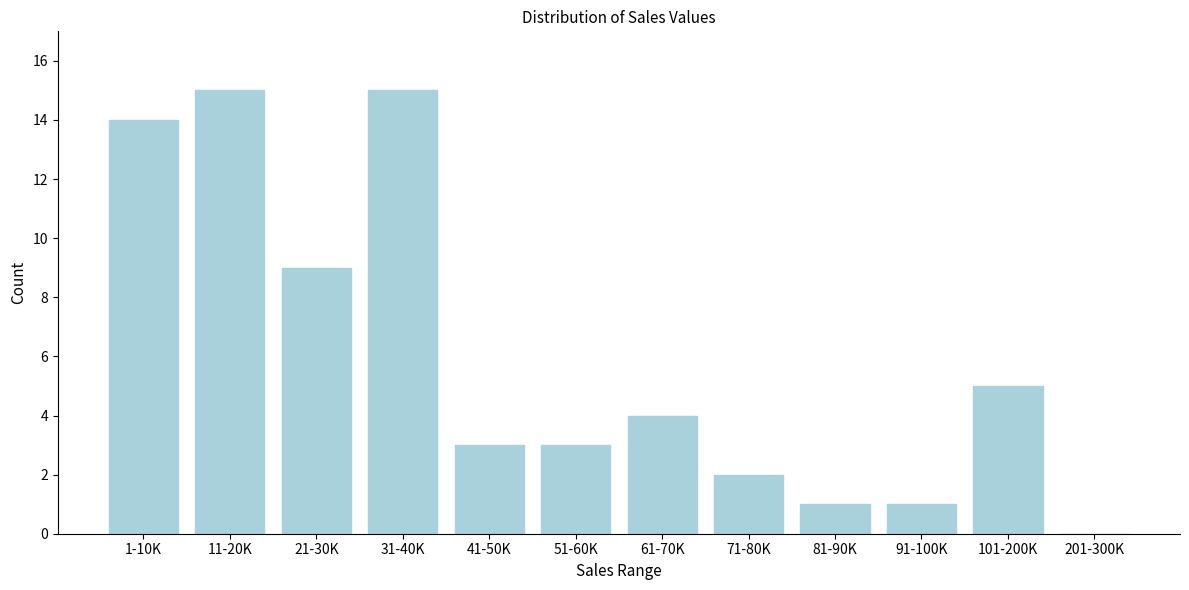

Reading left to right, extract all data points from this chart.

1-10K=14	11-20K=15	21-30K=9	31-40K=15	41-50K=3	51-60K=3	61-70K=4	71-80K=2	81-90K=1	91-100K=1	101-200K=5	201-300K=0